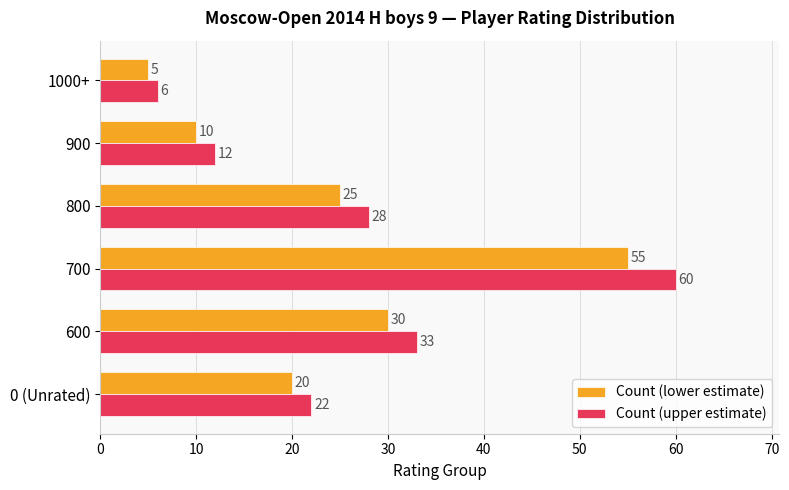

At how many categories does at least one series exceed 20?

4